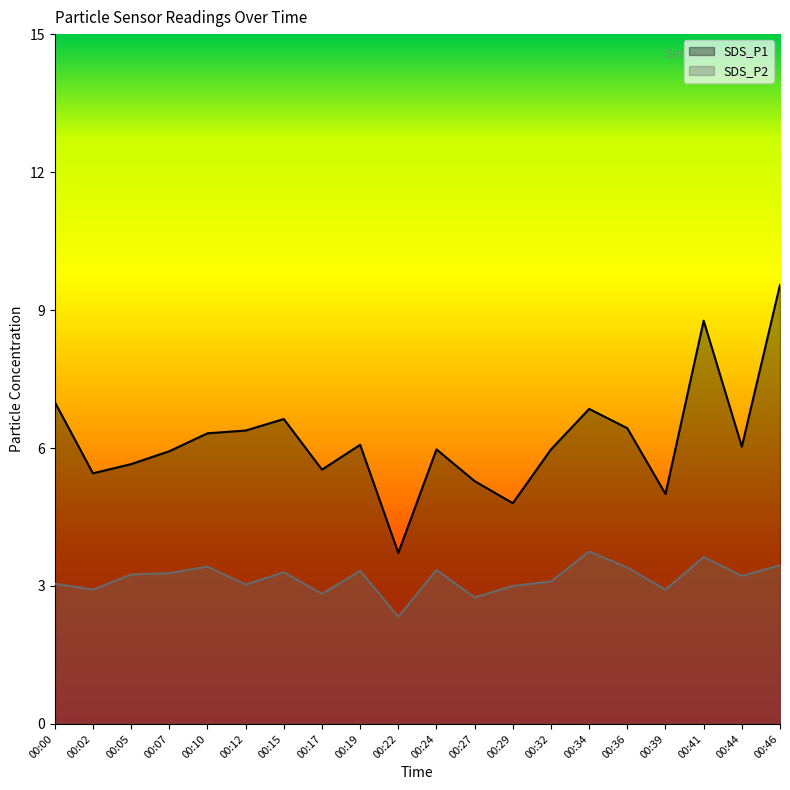

Which series changed the most between 00:05 and 00:34?

SDS_P1